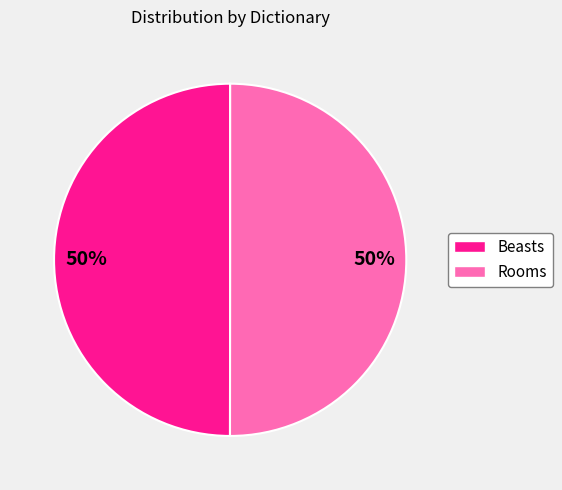

To the nearest percent, what percentage of the pie is Rooms?

50%